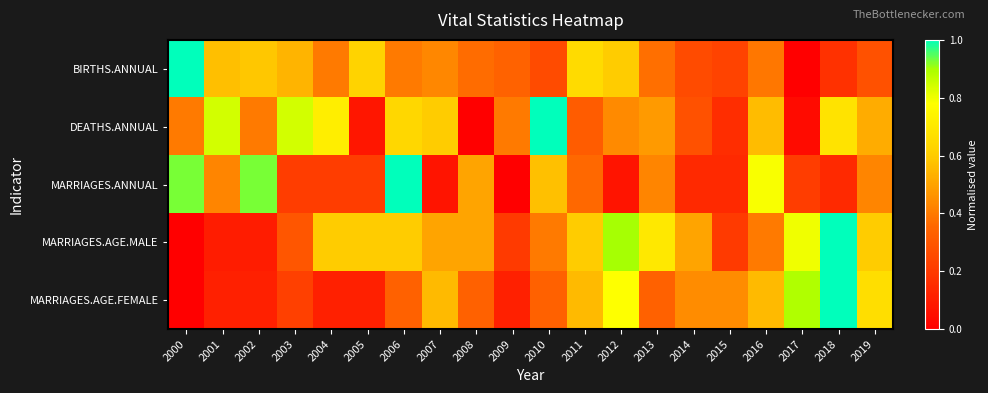

Reading right to left, extract all data points from this chart.

BIRTHS.ANNUAL: 2019=0.3	2018=0.2	2017=0.0	2016=0.4	2015=0.2	2014=0.3	2013=0.4	2012=0.6	2011=0.7	2010=0.3	2009=0.3	2008=0.4	2007=0.4	2006=0.4	2005=0.6	2004=0.4	2003=0.5	2002=0.6	2001=0.6	2000=1.0
DEATHS.ANNUAL: 2019=0.5	2018=0.7	2017=0.0	2016=0.6	2015=0.2	2014=0.3	2013=0.5	2012=0.4	2011=0.3	2010=1.0	2009=0.4	2008=0.0	2007=0.6	2006=0.6	2005=0.1	2004=0.7	2003=0.8	2002=0.4	2001=0.8	2000=0.4
MARRIAGES.ANNUAL: 2019=0.4	2018=0.1	2017=0.2	2016=0.8	2015=0.1	2014=0.1	2013=0.4	2012=0.1	2011=0.4	2010=0.6	2009=0.0	2008=0.5	2007=0.1	2006=1.0	2005=0.2	2004=0.2	2003=0.2	2002=0.9	2001=0.4	2000=0.9
MARRIAGES.AGE.MALE: 2019=0.6	2018=1.0	2017=0.8	2016=0.4	2015=0.2	2014=0.5	2013=0.7	2012=0.9	2011=0.6	2010=0.4	2009=0.2	2008=0.5	2007=0.5	2006=0.6	2005=0.6	2004=0.6	2003=0.3	2002=0.1	2001=0.1	2000=0.0
MARRIAGES.AGE.FEMALE: 2019=0.7	2018=1.0	2017=0.9	2016=0.6	2015=0.4	2014=0.4	2013=0.3	2012=0.8	2011=0.6	2010=0.3	2009=0.1	2008=0.3	2007=0.6	2006=0.3	2005=0.1	2004=0.1	2003=0.2	2002=0.1	2001=0.1	2000=0.0